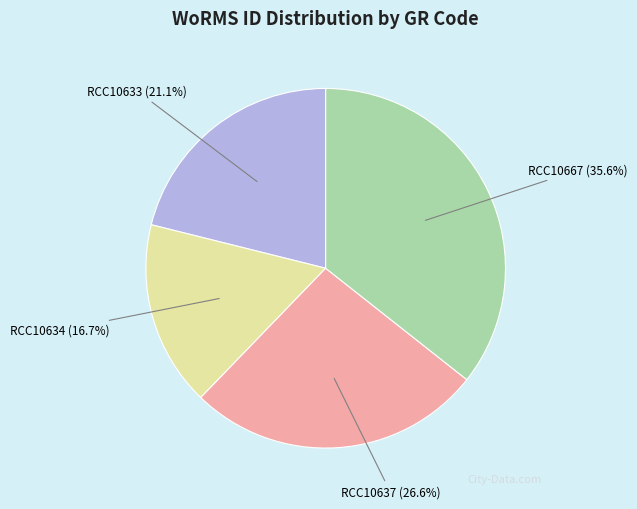

Is there a majority slice in this chart?

No